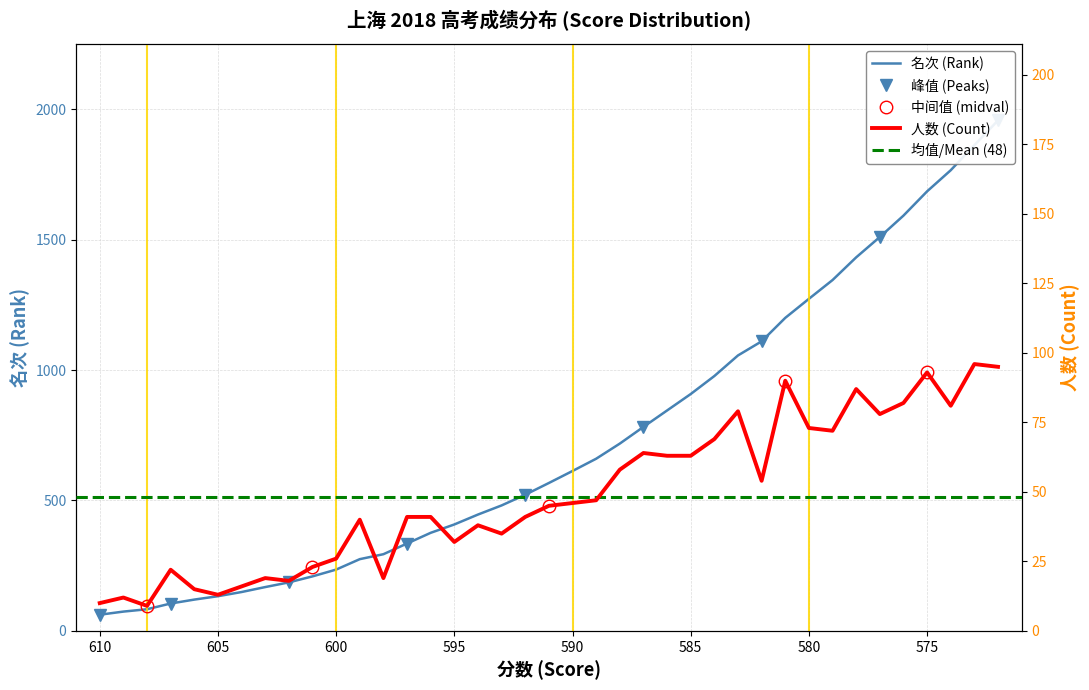

What is the minimum value shown in the chart?

9